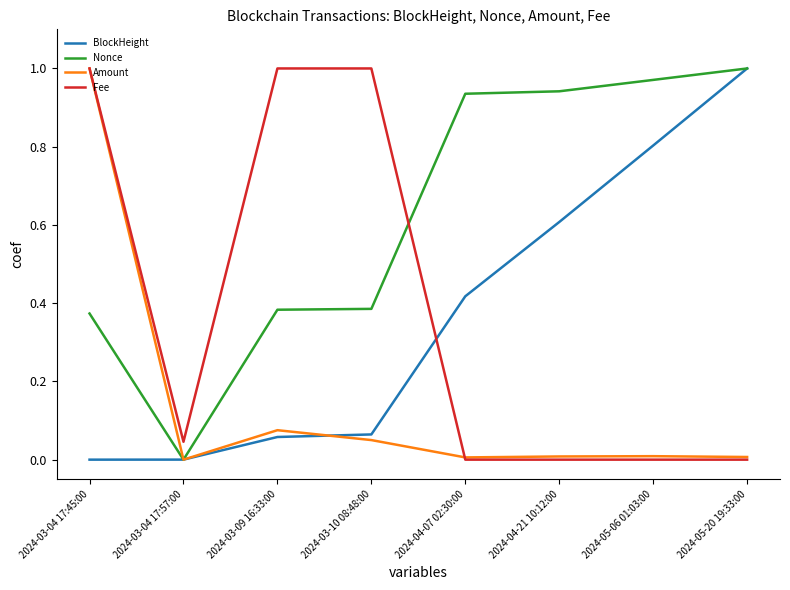

Which series has the largest total across all categories?

Nonce